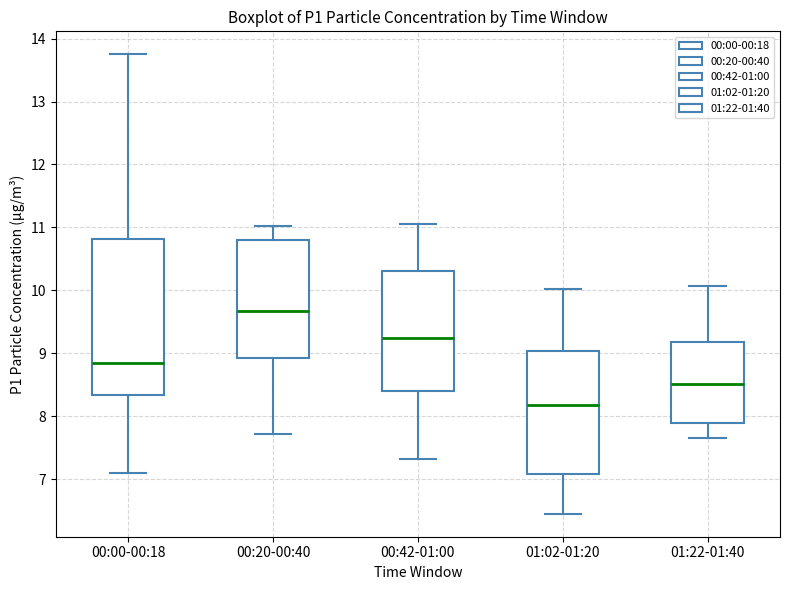

Which box is the tallest, from its lower edge to its upper edge?

00:00-00:18